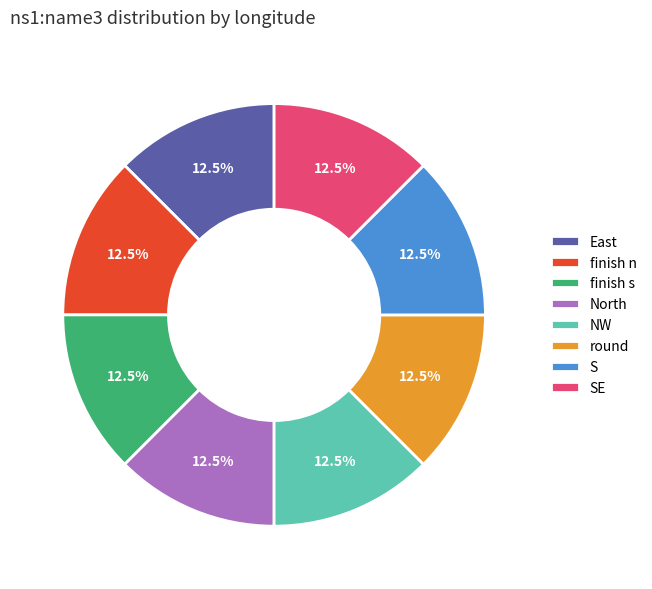

To the nearest percent, what is the combined percentage of finish n and finish s?

25%